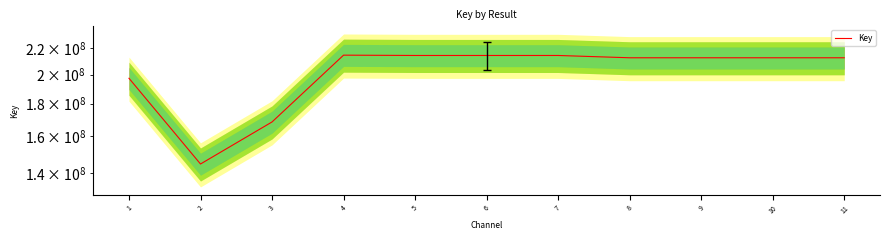

At which category does the data reach its first local valley?

2